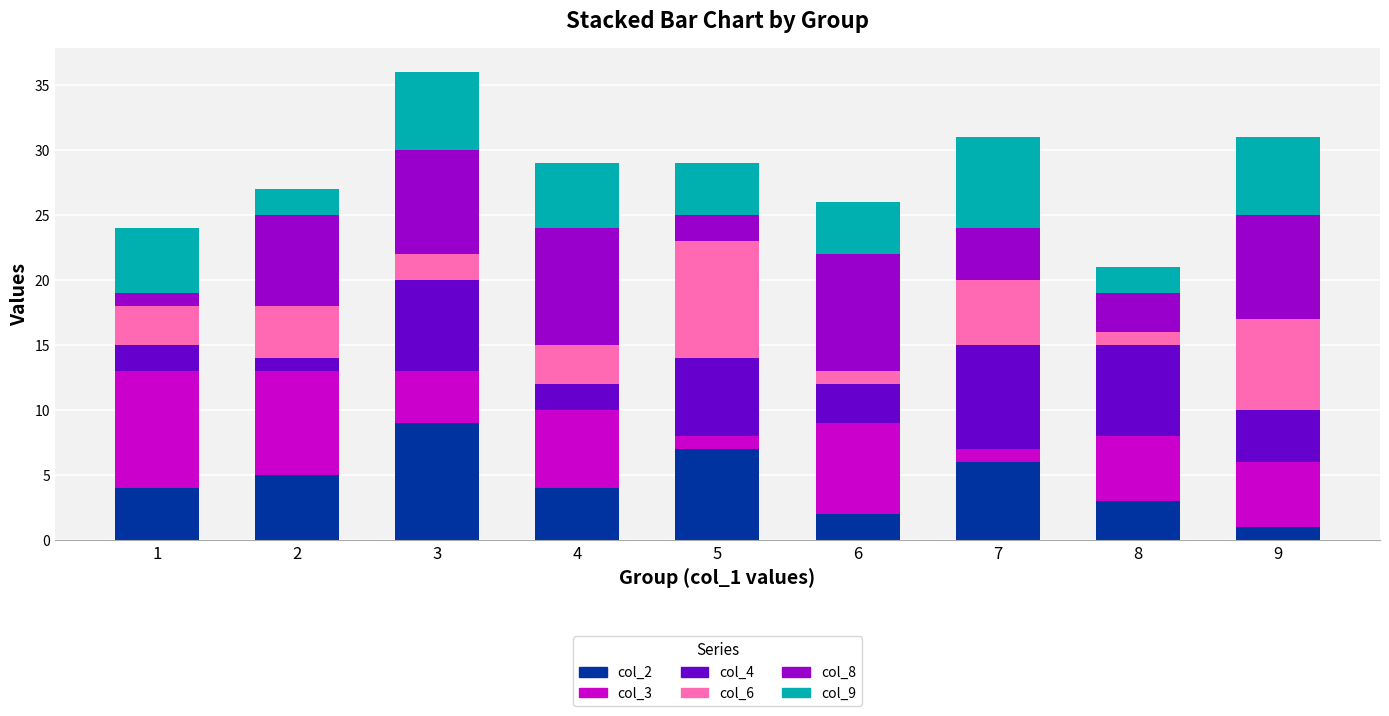

At which category is the sum across all series the highest?

3